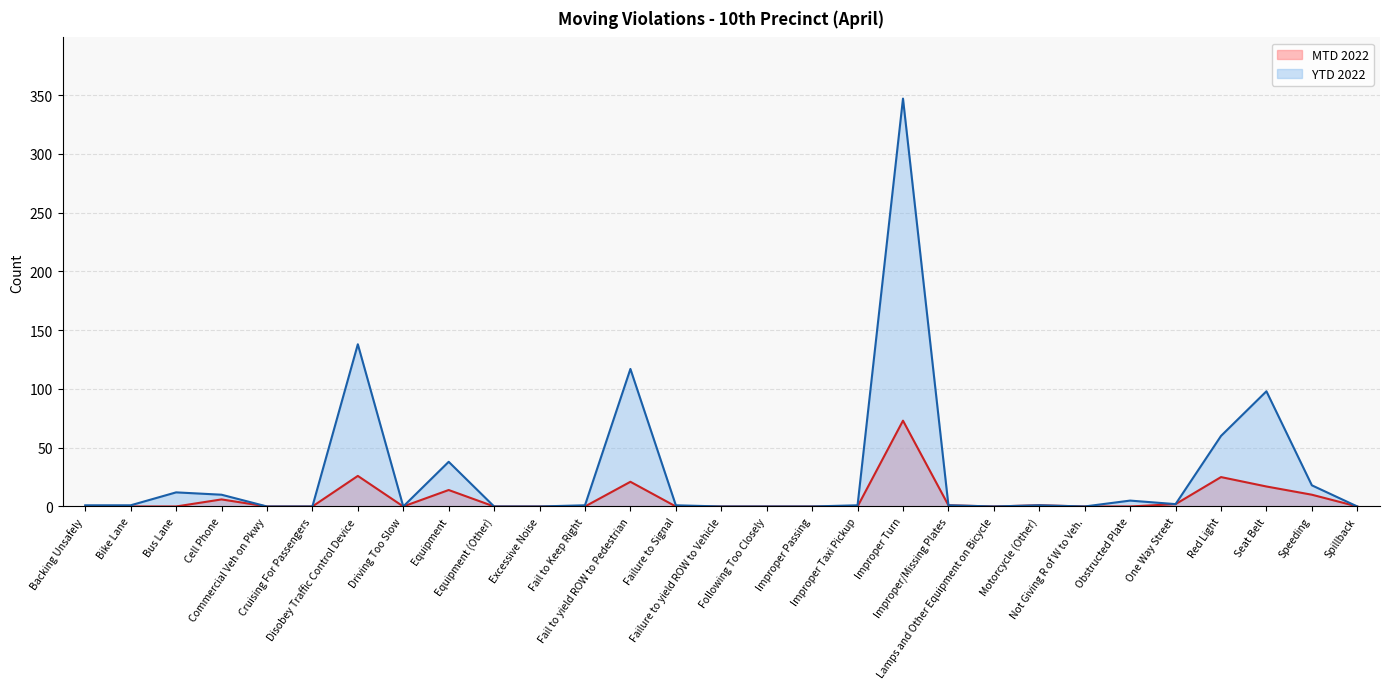

What is the total value across all series at Disobey Traffic Control Device?

164